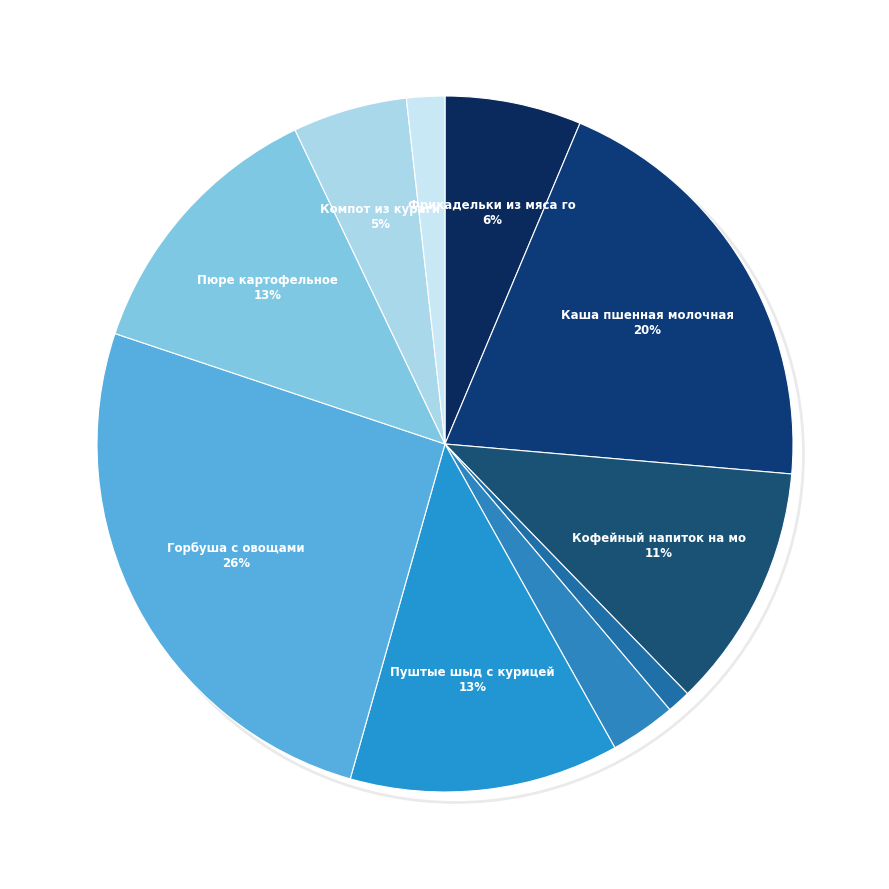

Count the number of slices in the pie.

10